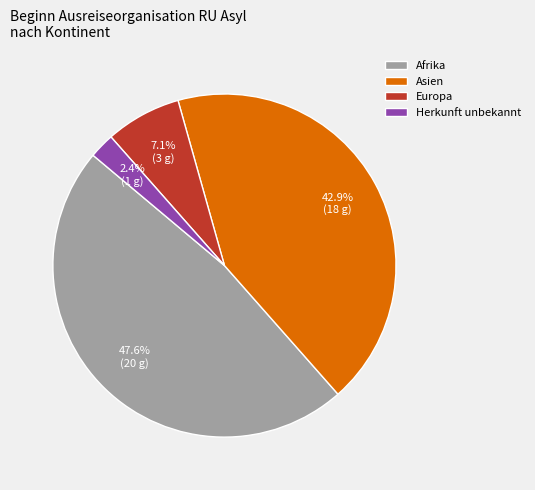

Which has a higher value, Europa or Afrika?

Afrika